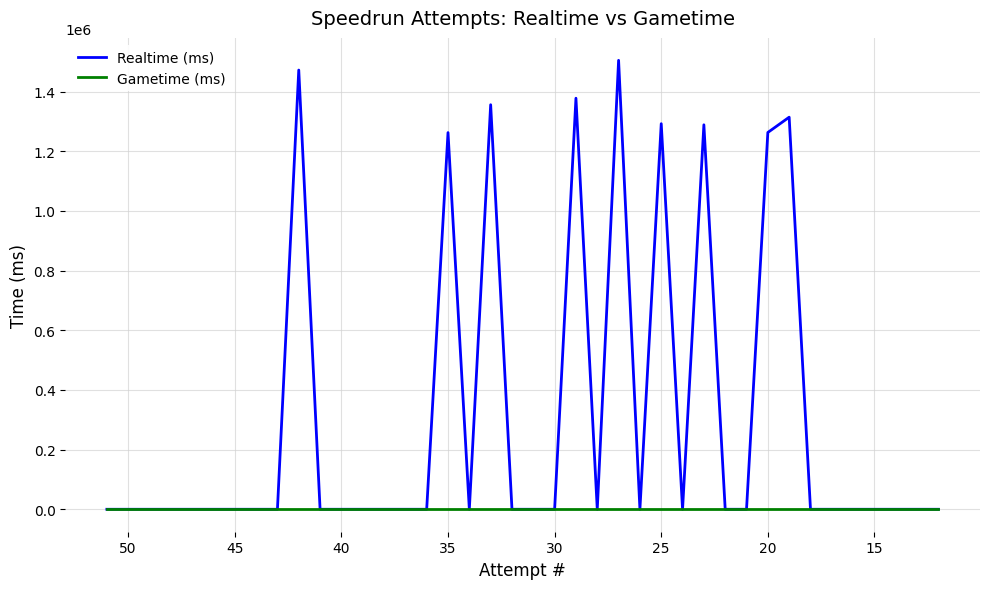

What is the maximum value shown in the chart?

1504707